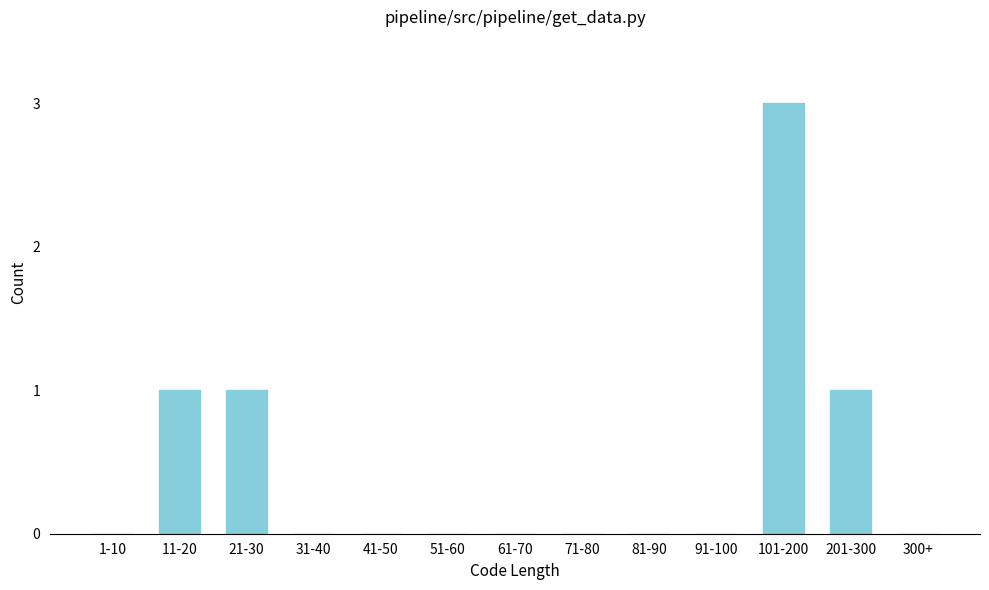

Reading left to right, what are all the values shown in this chart?

1-10=0	11-20=1	21-30=1	31-40=0	41-50=0	51-60=0	61-70=0	71-80=0	81-90=0	91-100=0	101-200=3	201-300=1	300+=0